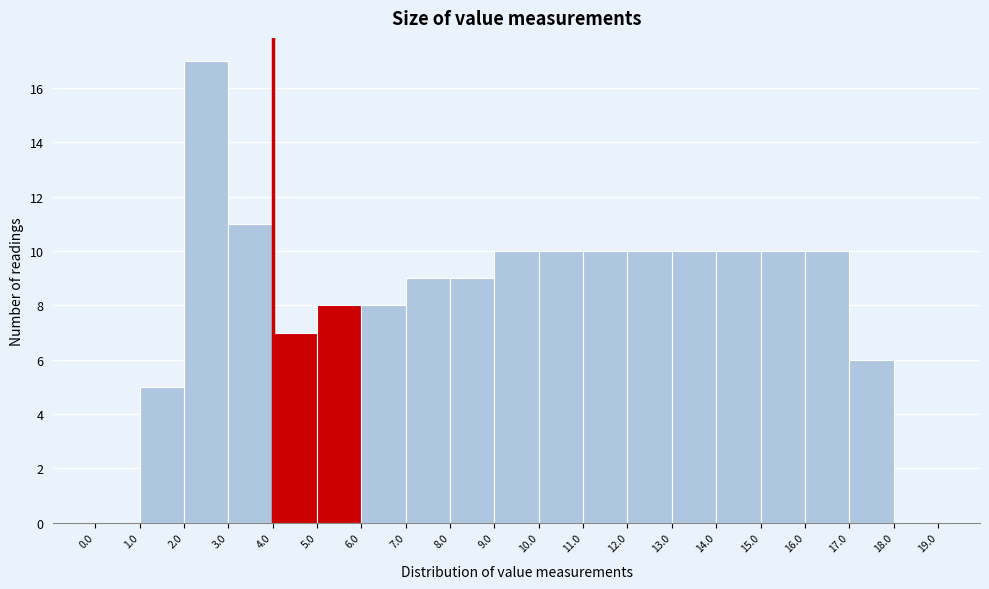

Reading left to right, transcribe this chart: for each bar, give the range it covers on the x-axis and its height. The values are not printed on the chart, so give them approximately, as read against the axis.

0.0 to 1.0: 0
1.0 to 2.0: 5
2.0 to 3.0: 17
3.0 to 4.0: 11
4.0 to 5.0: 7
5.0 to 6.0: 8
6.0 to 7.0: 8
7.0 to 8.0: 9
8.0 to 9.0: 9
9.0 to 10.0: 10
10.0 to 11.0: 10
11.0 to 12.0: 10
12.0 to 13.0: 10
13.0 to 14.0: 10
14.0 to 15.0: 10
15.0 to 16.0: 10
16.0 to 17.0: 10
17.0 to 18.0: 6
18.0 to 19.0: 0